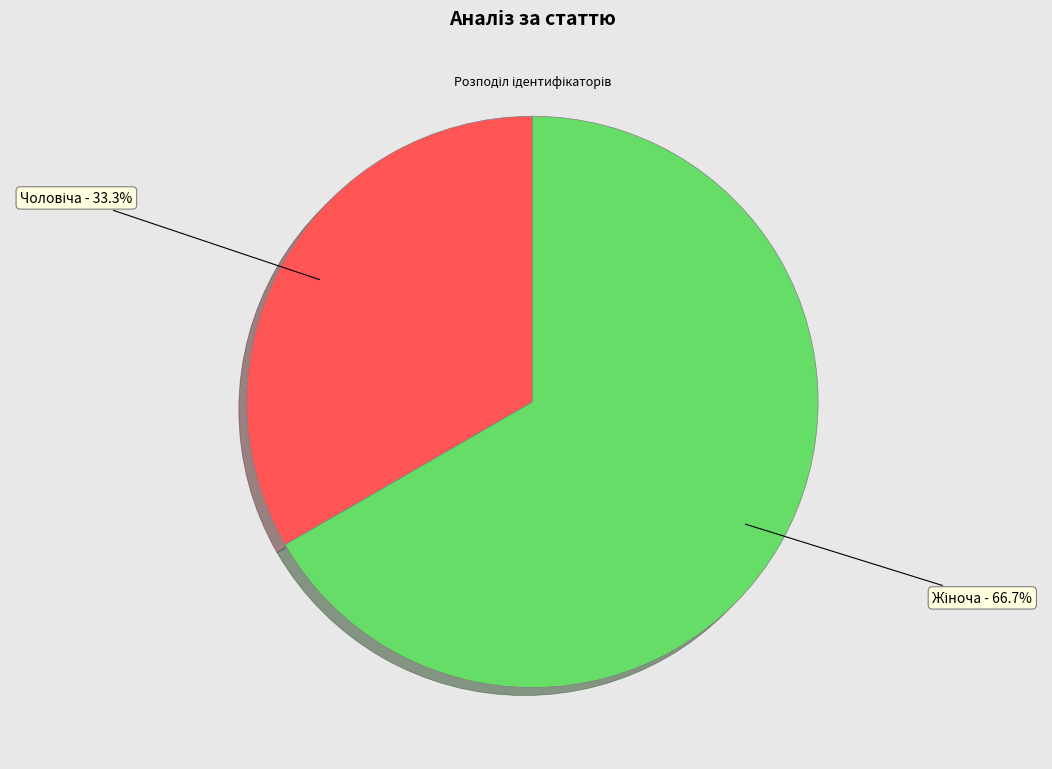

How many slices are in this pie chart?

2